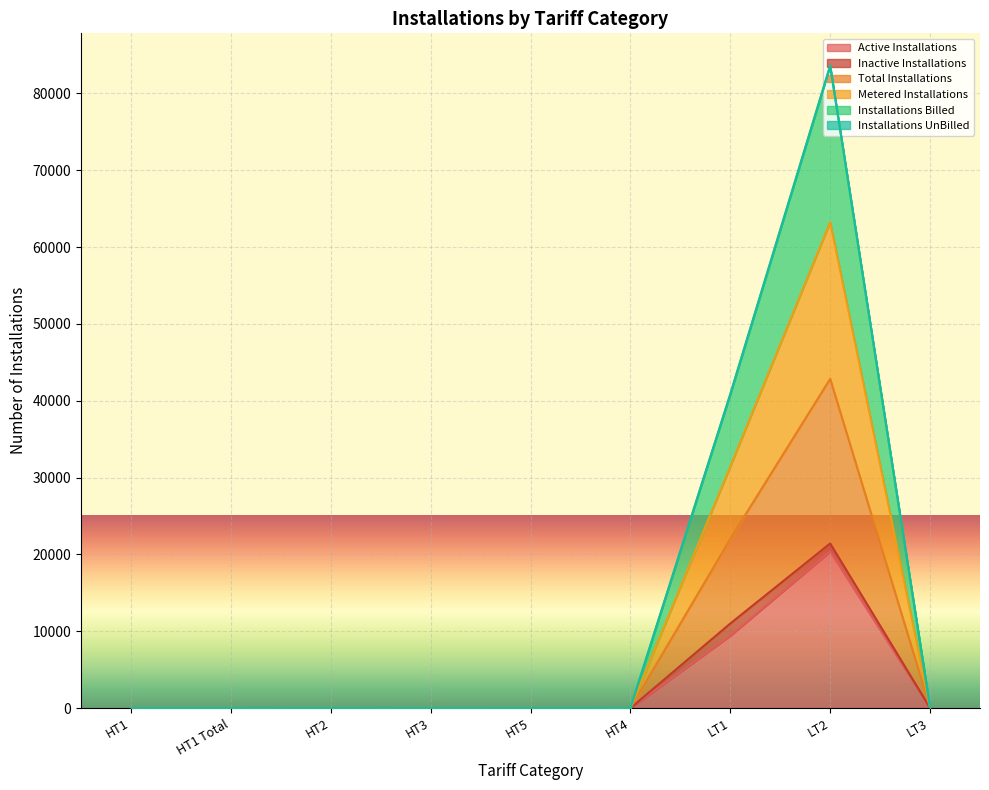

Which series has the largest total across all categories?

Installations Billed